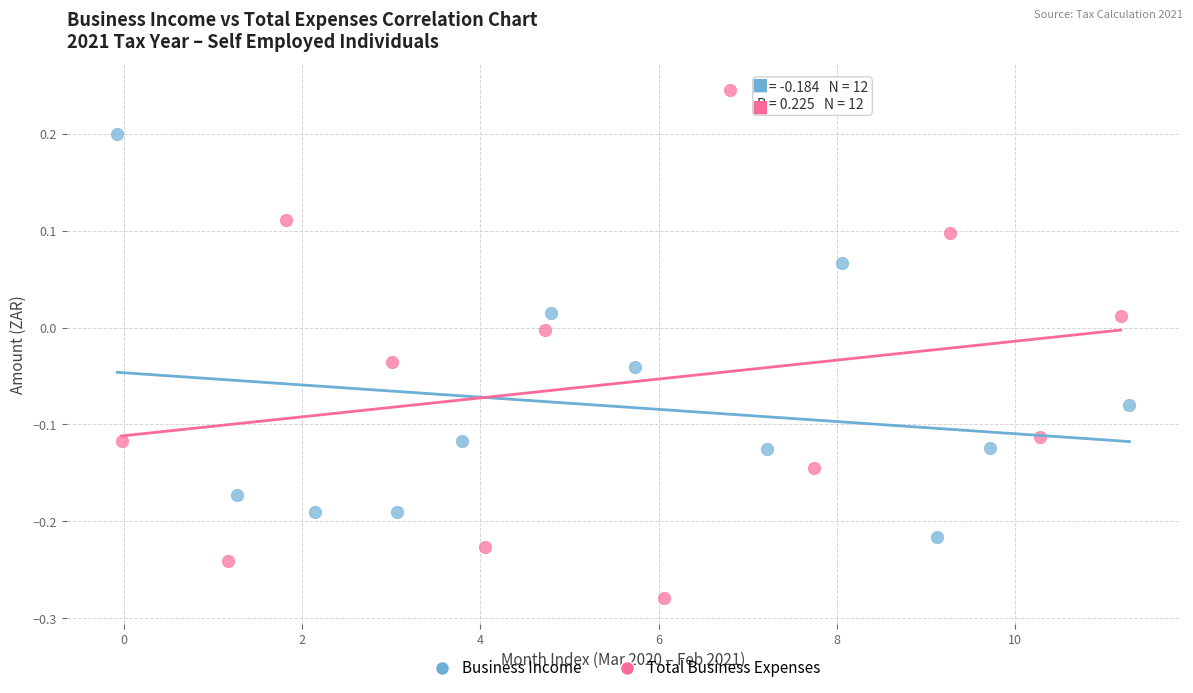

Which series contains the lowest Y value?

Total Business Expenses